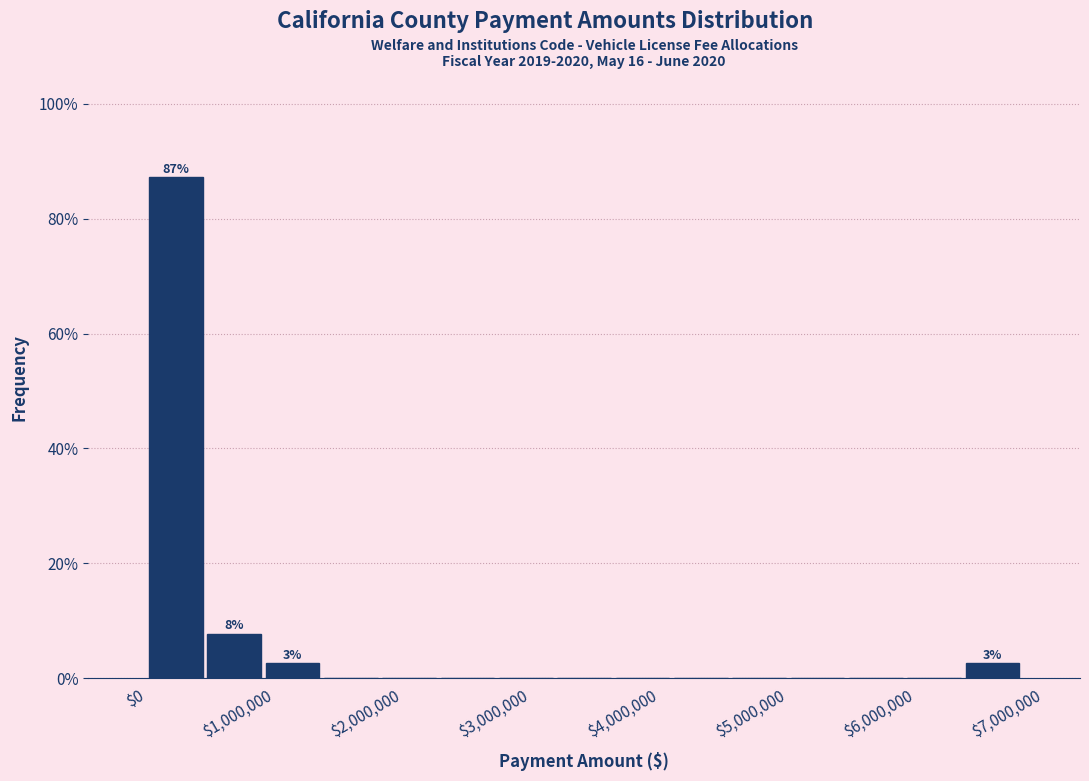

Which range on the x-axis has the tallest bar?

0 to 500000